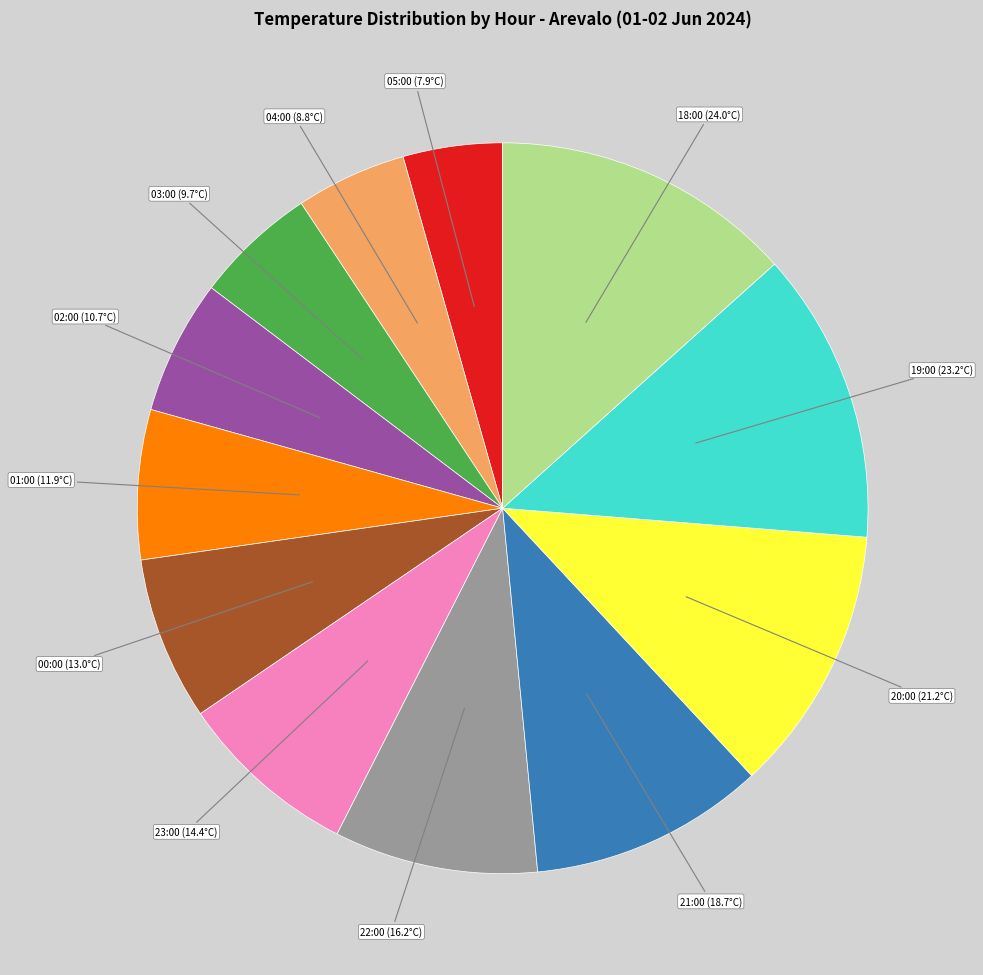

Is there a majority slice in this chart?

No